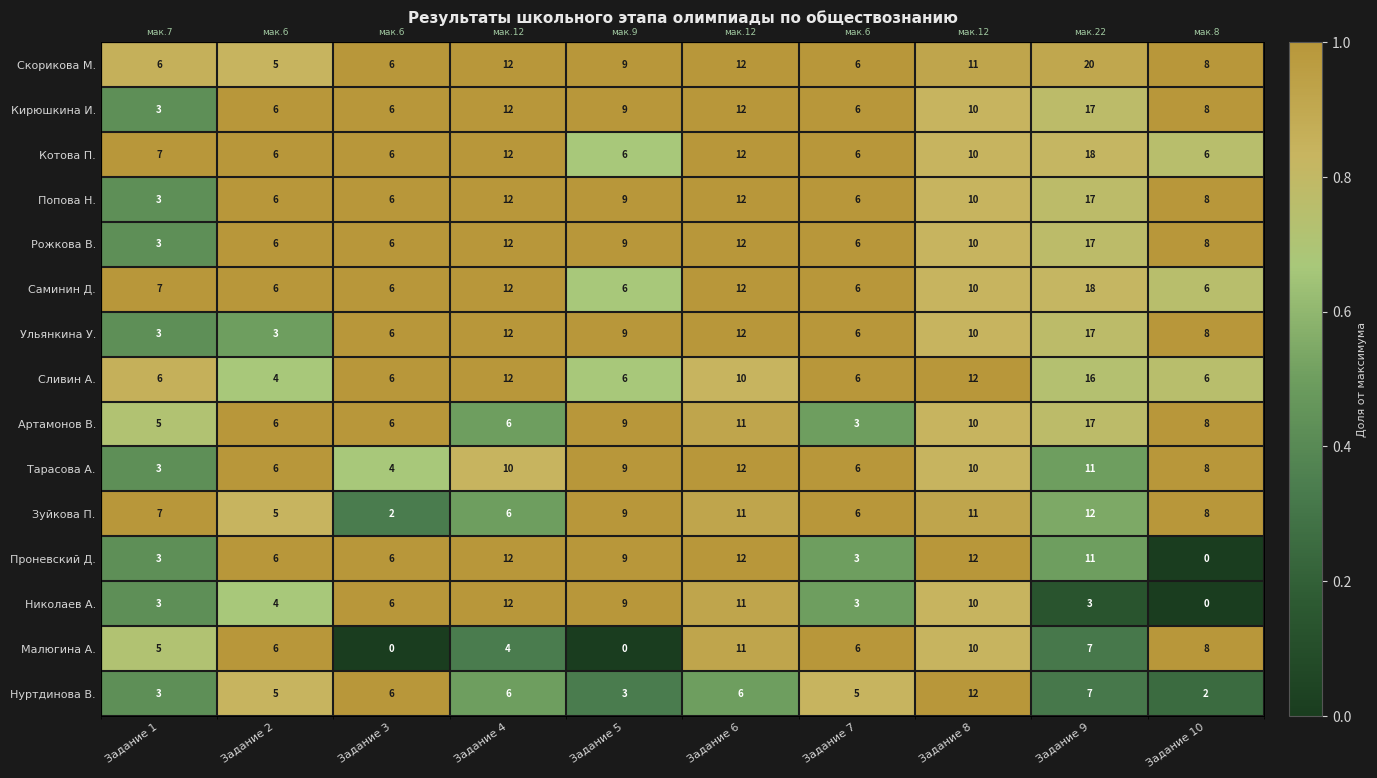

True or false: Котова П. has a value of 0.7 at Задание 5.

True